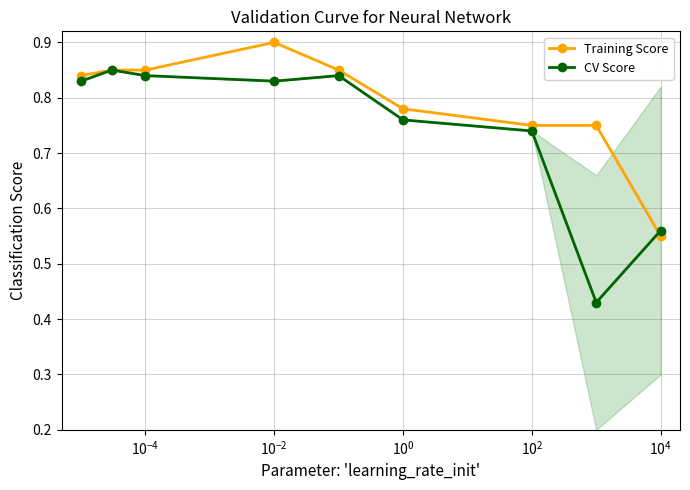

Which series has the largest total across all categories?

Training Score